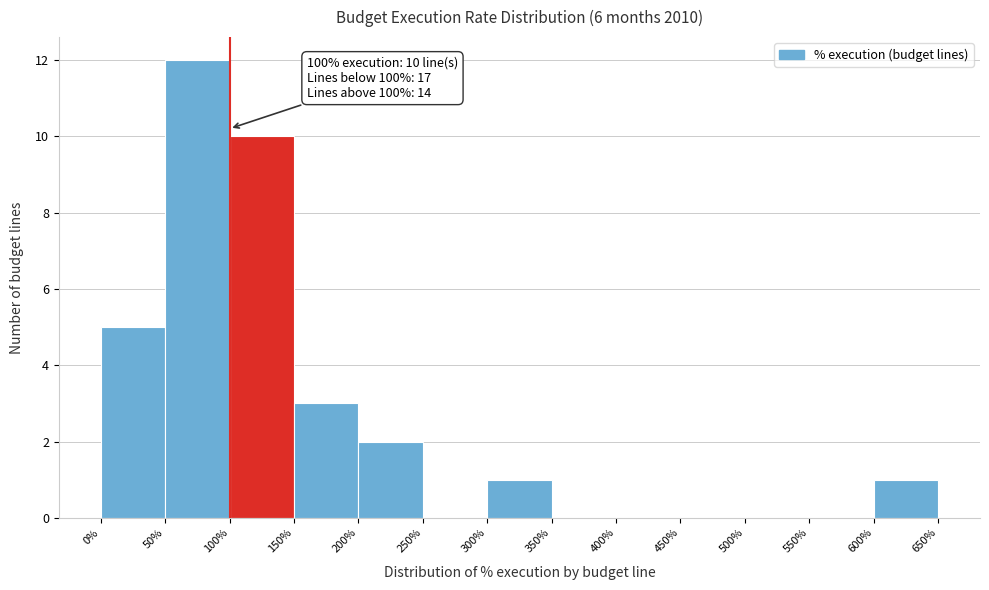

Over which range of the x-axis is the bar tallest?

50% to 100%